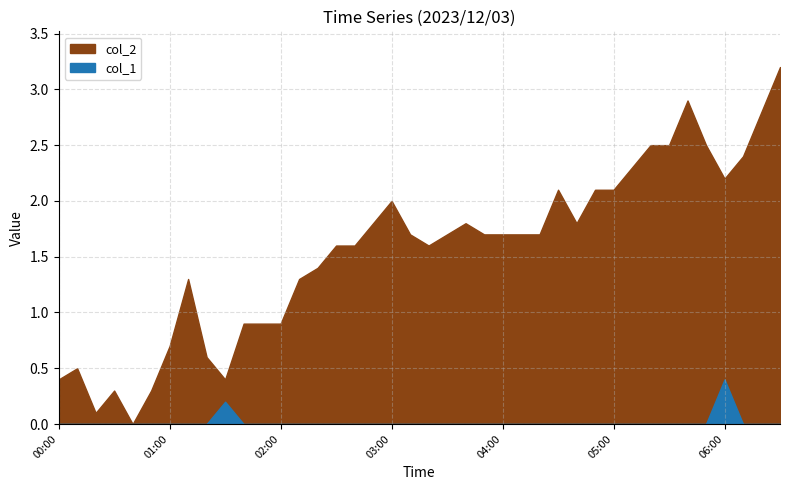

What is the difference between the highest and lowest values at 05:10?

2.3